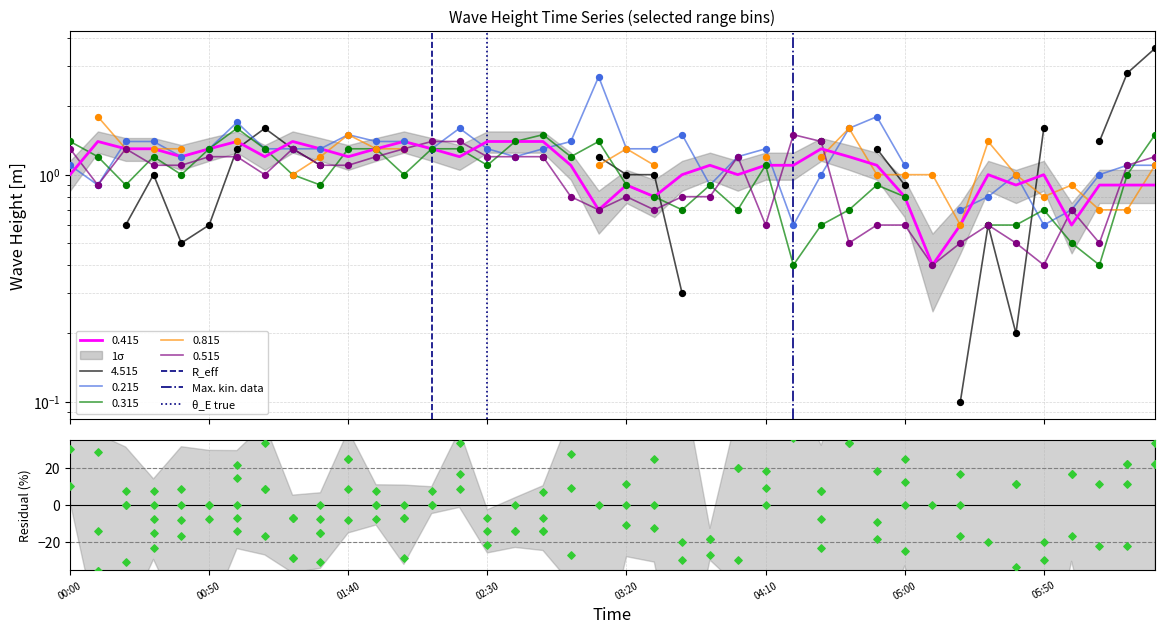

Is the value of Max. kin. data at 00:50 greater than the value of θ_E true at 00:50?

No